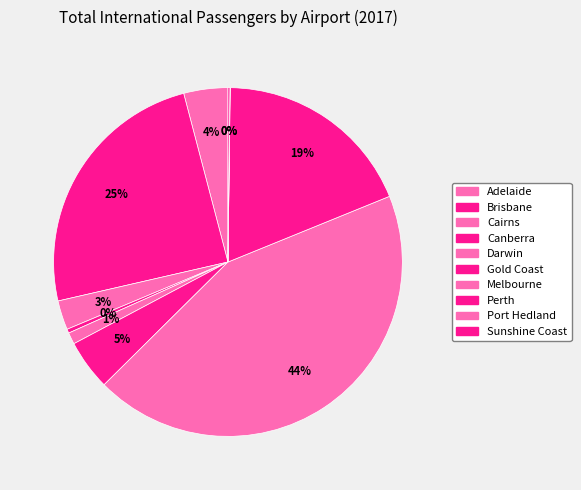

Is there a majority slice in this chart?

No